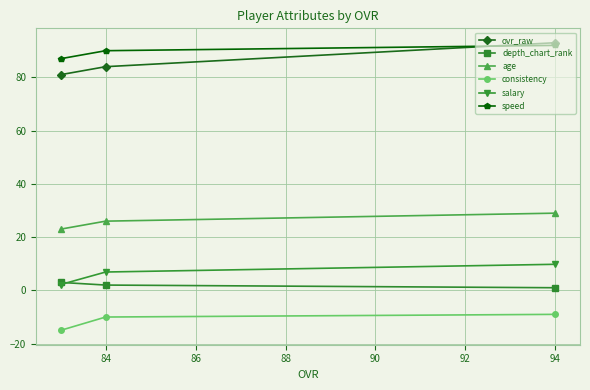

What is the average value of the salary series?

6.3